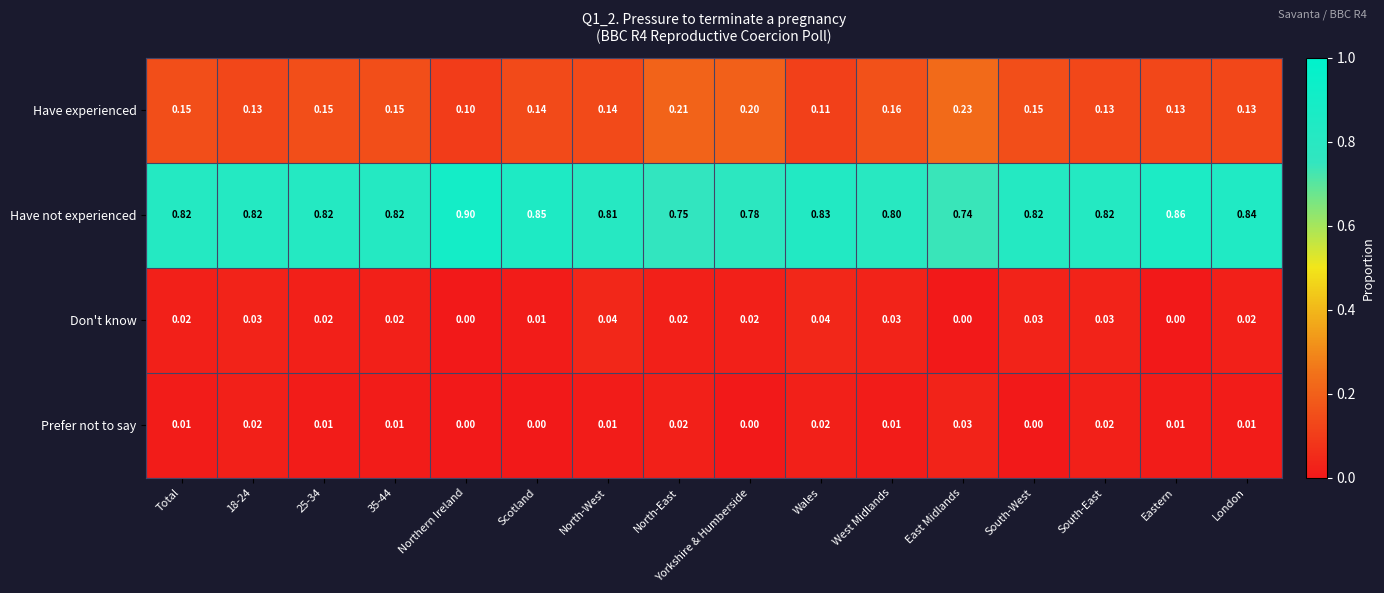

Which series changed the most between 18-24 and Northern Ireland?

Have not experienced